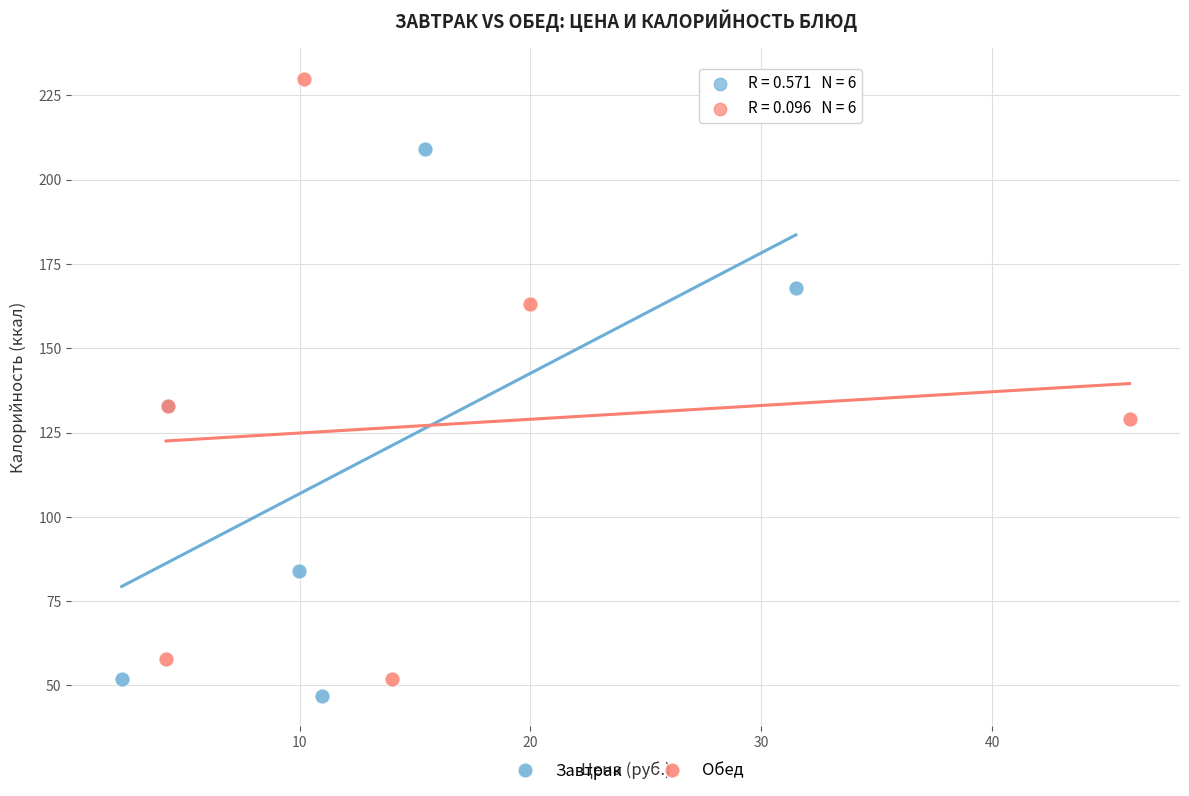

Which series contains the lowest Y value?

Завтрак